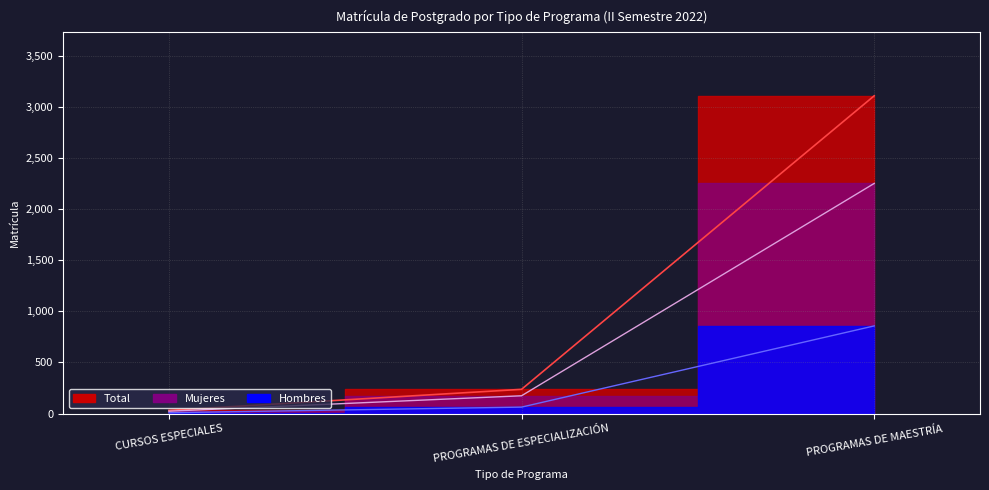

At which label is Hombres closest to 433?

PROGRAMAS DE ESPECIALIZACIÓN